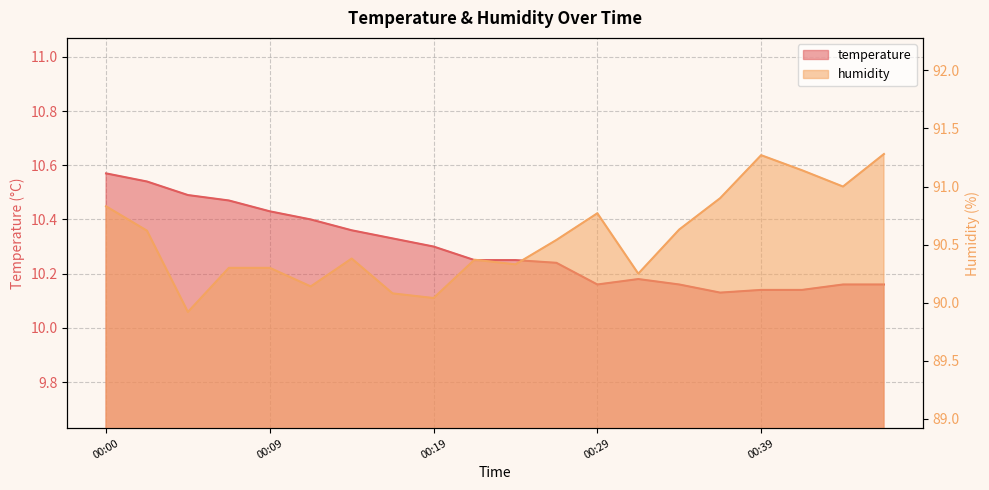

Reading right to left, what are all the values shown in this chart?

temperature: 00:46=10.2	00:44=10.2	00:41=10.1	00:39=10.1	00:36=10.1	00:34=10.2	00:31=10.2	00:29=10.2	00:27=10.2	00:24=10.2	00:22=10.2	00:19=10.3	00:17=10.3	00:14=10.4	00:12=10.4	00:09=10.4	00:07=10.5	00:04=10.5	00:02=10.5	00:00=10.6
humidity: 00:46=91.3	00:44=91.0	00:41=91.1	00:39=91.3	00:36=90.9	00:34=90.6	00:31=90.2	00:29=90.8	00:27=90.5	00:24=90.3	00:22=90.4	00:19=90.0	00:17=90.1	00:14=90.4	00:12=90.1	00:09=90.3	00:07=90.3	00:04=89.9	00:02=90.6	00:00=90.8